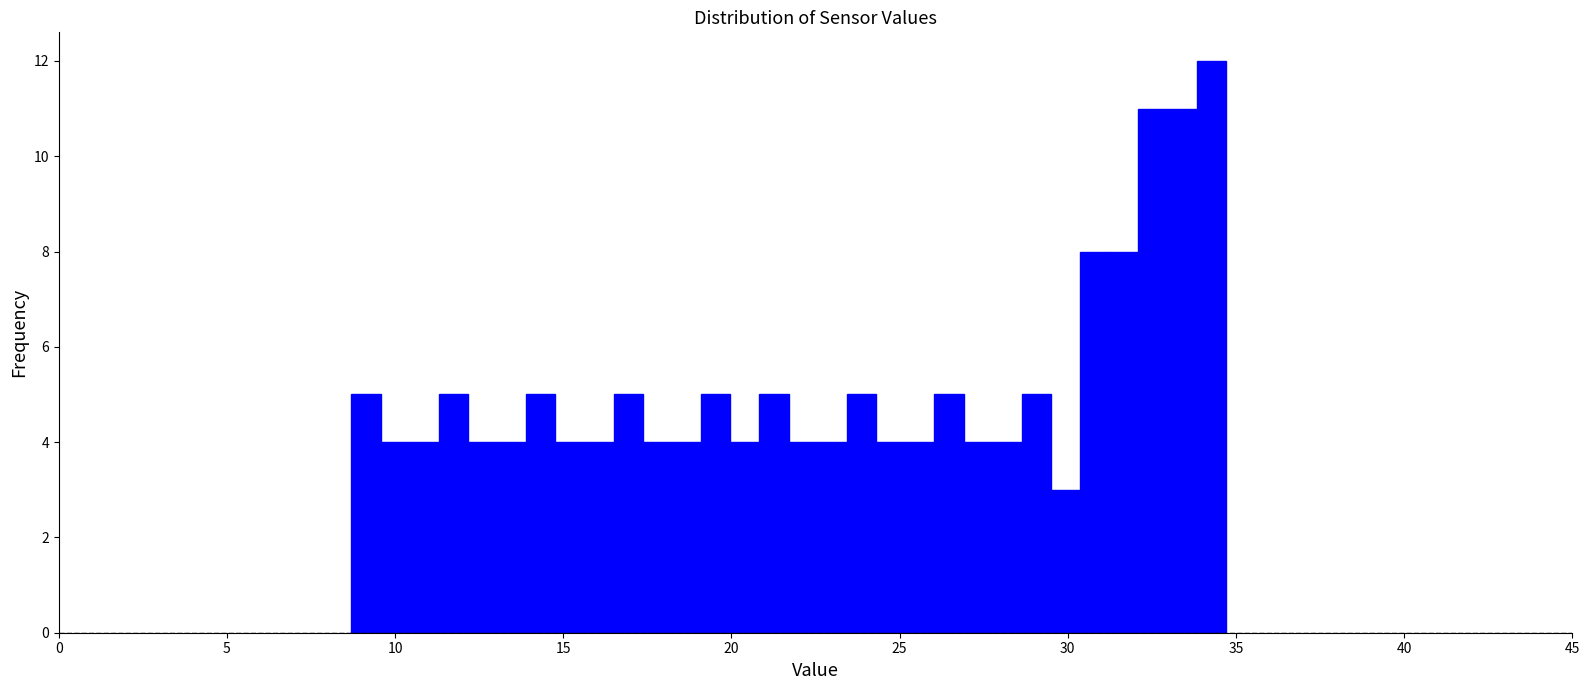

Around what value on the x-axis is the tallest bar? Give the approximate position of its centre, as read against the axis.

34.5